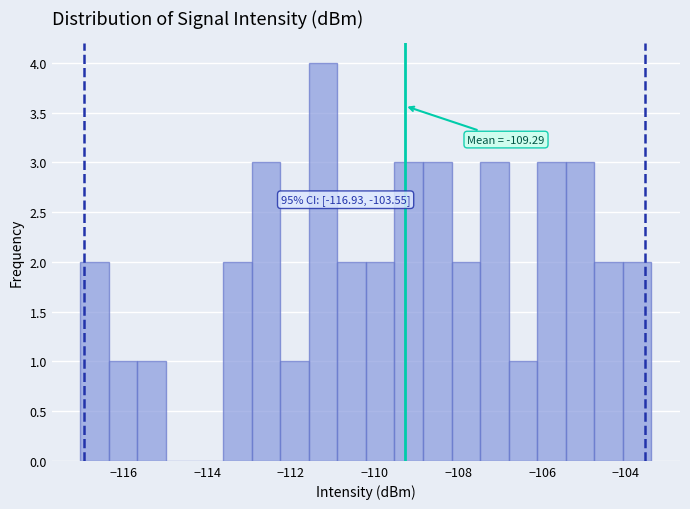

Around what value on the x-axis is the tallest bar? Give the approximate position of its centre, as read against the axis.

-111.2